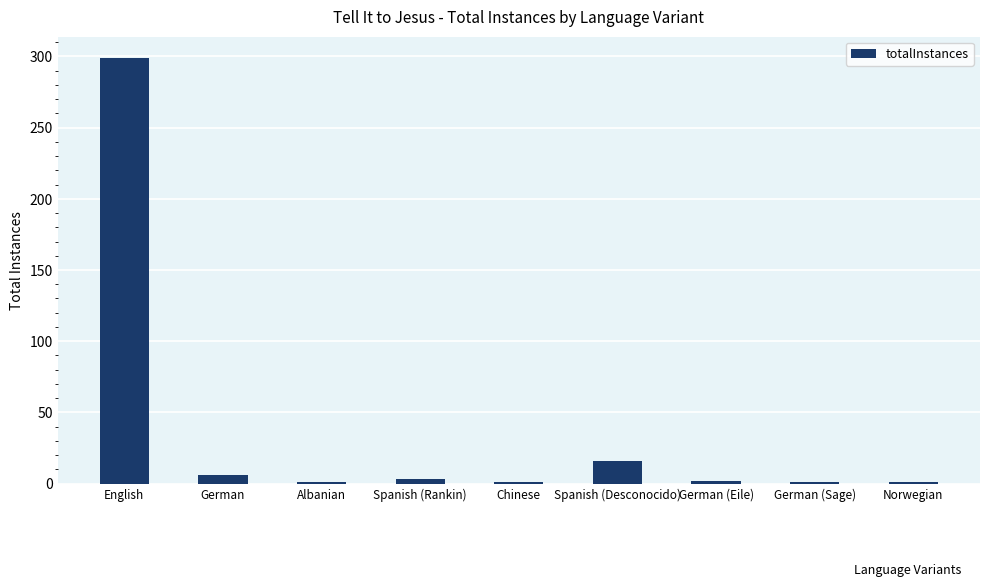

Where is the data nearest to the value 150?

Spanish (Desconocido)